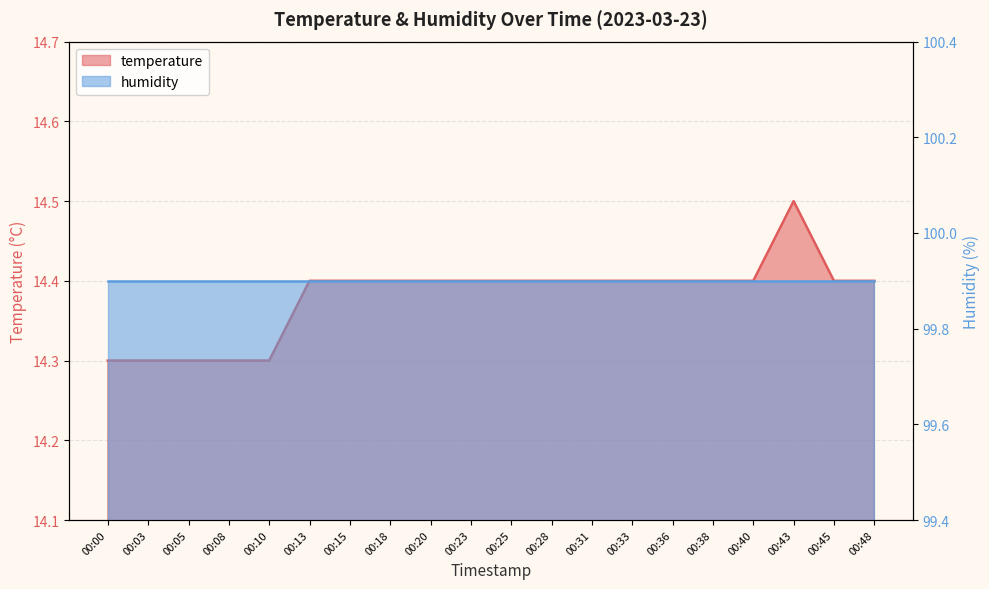

What is the ratio of the value at 00:48 to the value at 00:36?

1.0